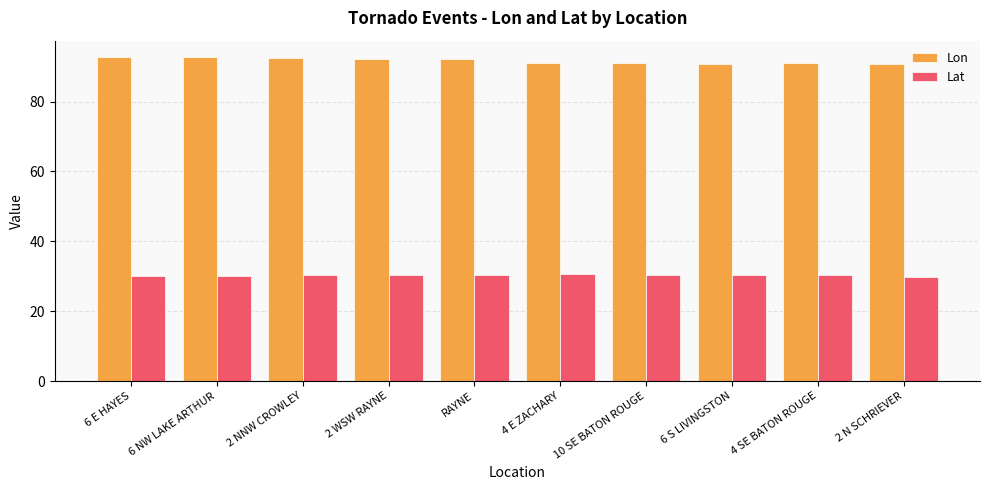

What is the spread (max minus min) of values at 4 E ZACHARY?

60.4